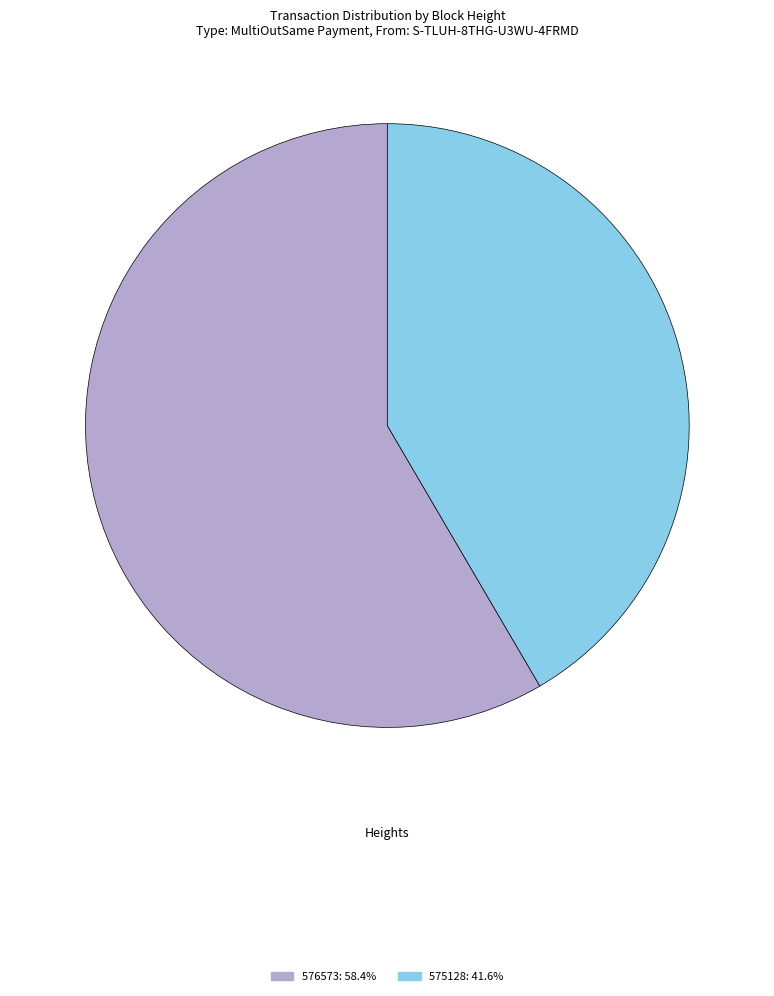

Combined, do 576573 and 575128 account for over 50%?

Yes